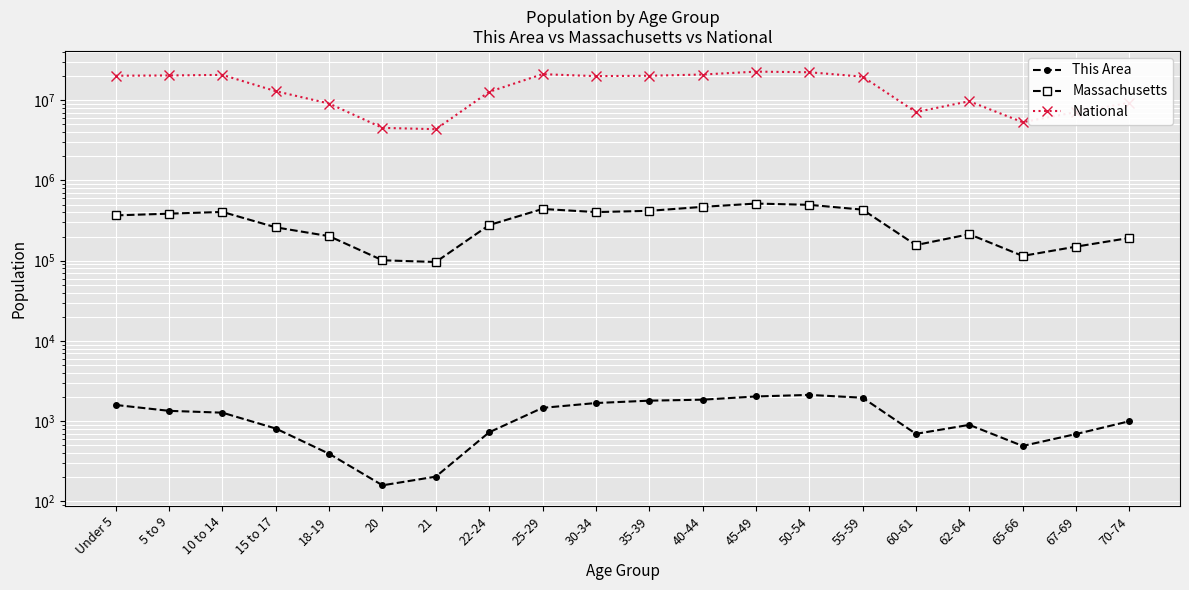

Is this an area chart (filled region under the line)?

No